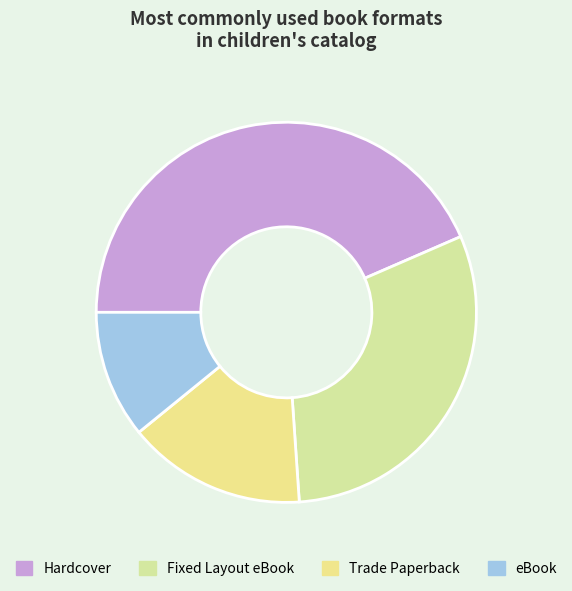

Rank the categories by value from lowest to highest.

eBook, Trade Paperback, Fixed Layout eBook, Hardcover